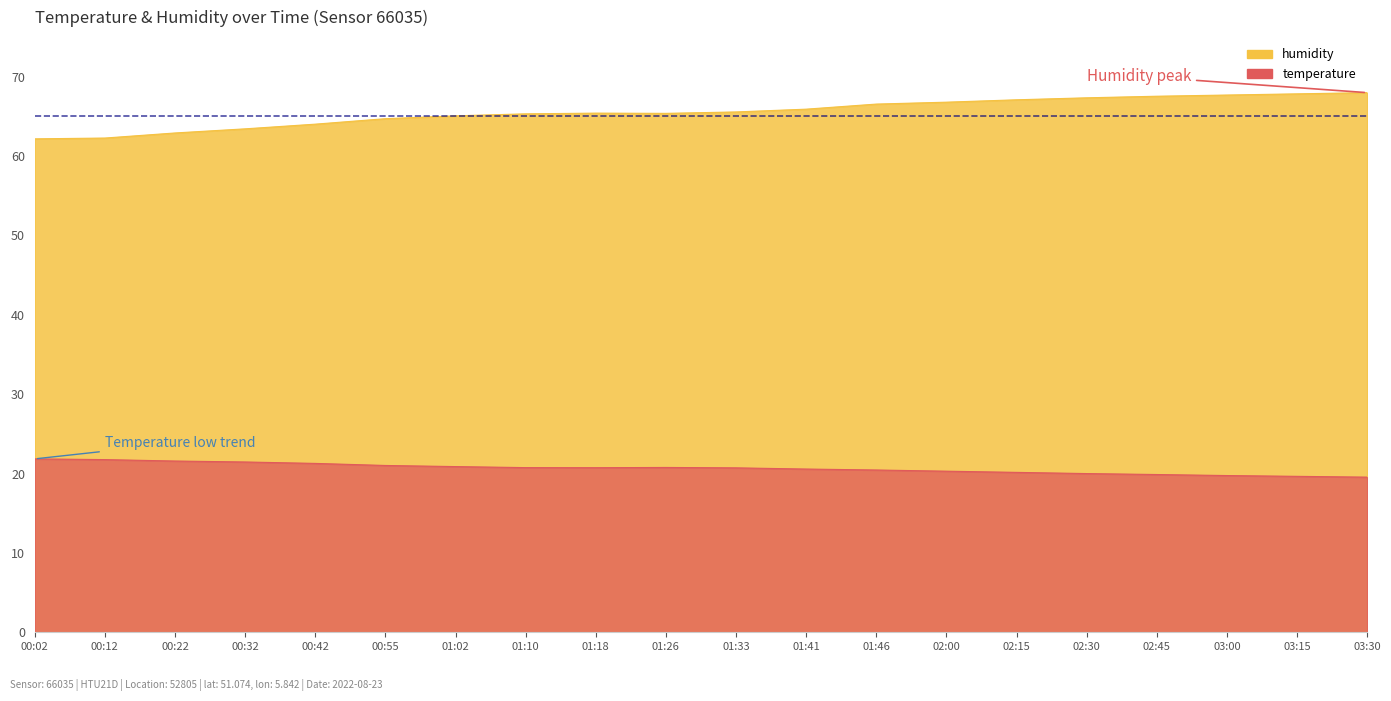

At which category does the chart reach its minimum across all series?

03:30